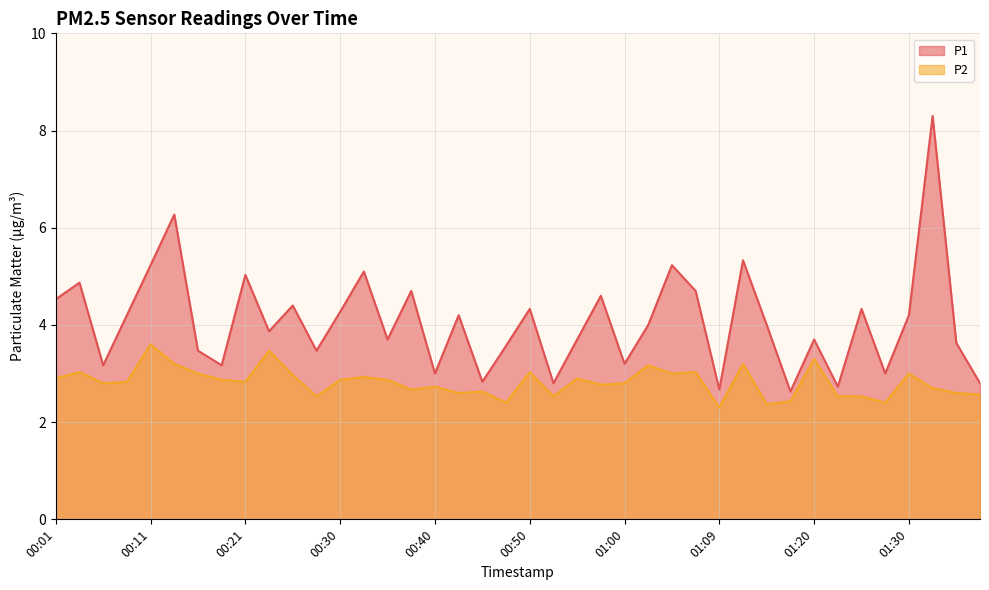

True or false: P1 and P2 intersect in this chart.

False